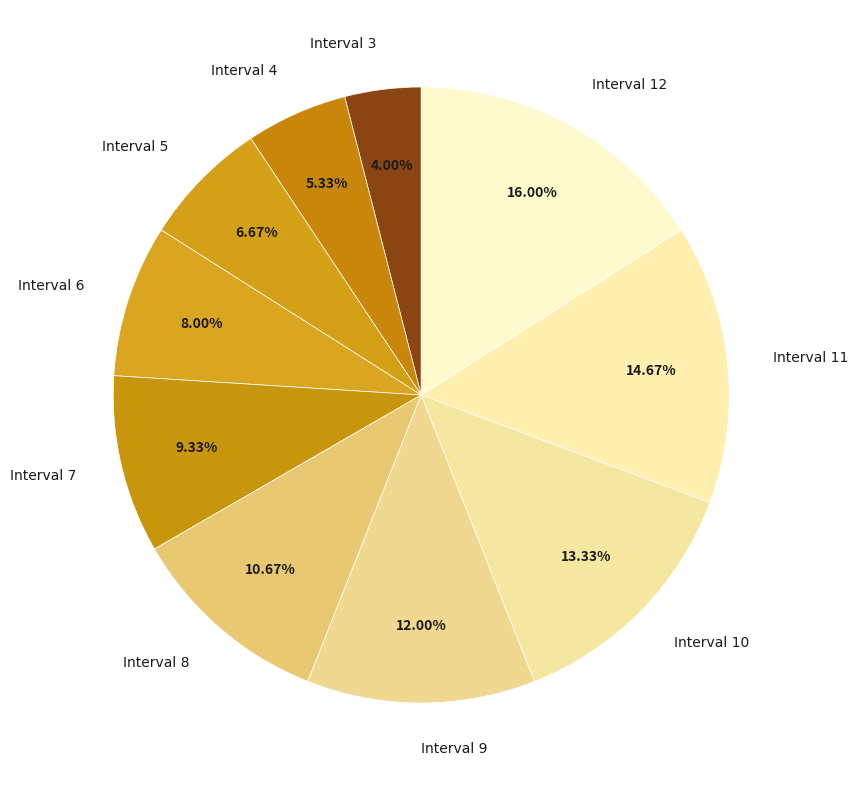

Do Interval 9 and Interval 5 together represent more than half of the pie?

No